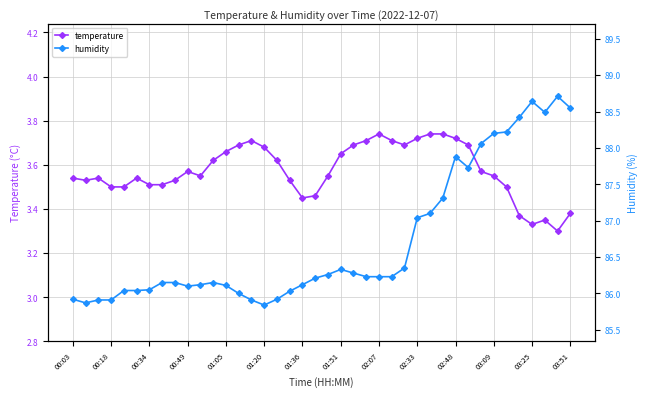

Count the number of categories in the chart.

40